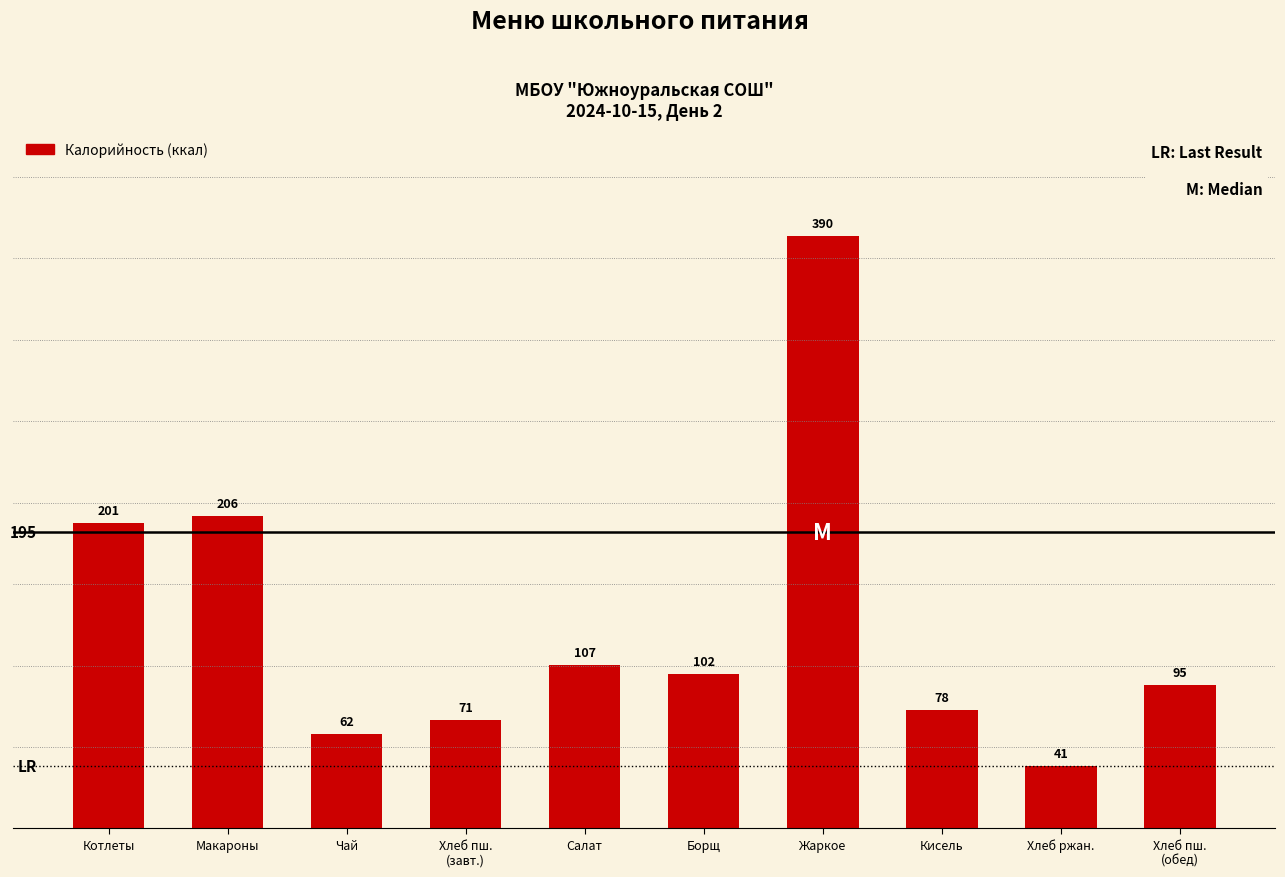

What position from the left is Жаркое?

7